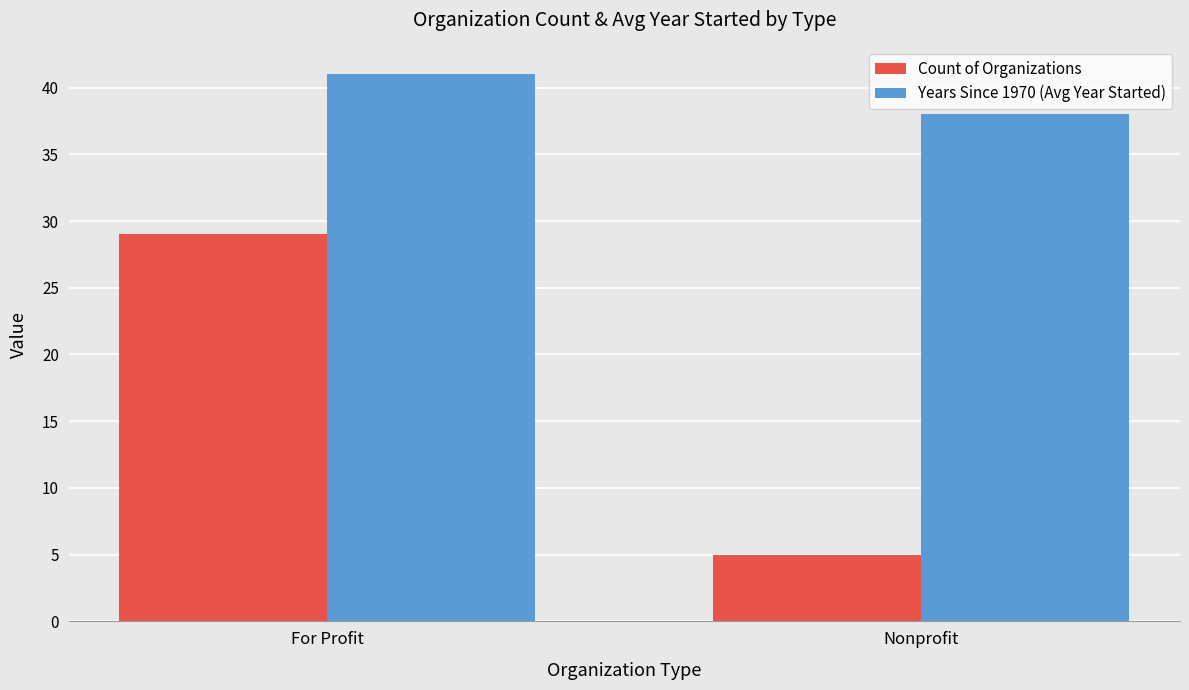

What is the sum of the Years Since 1970 (Avg Year Started) values at For Profit and Nonprofit?

79